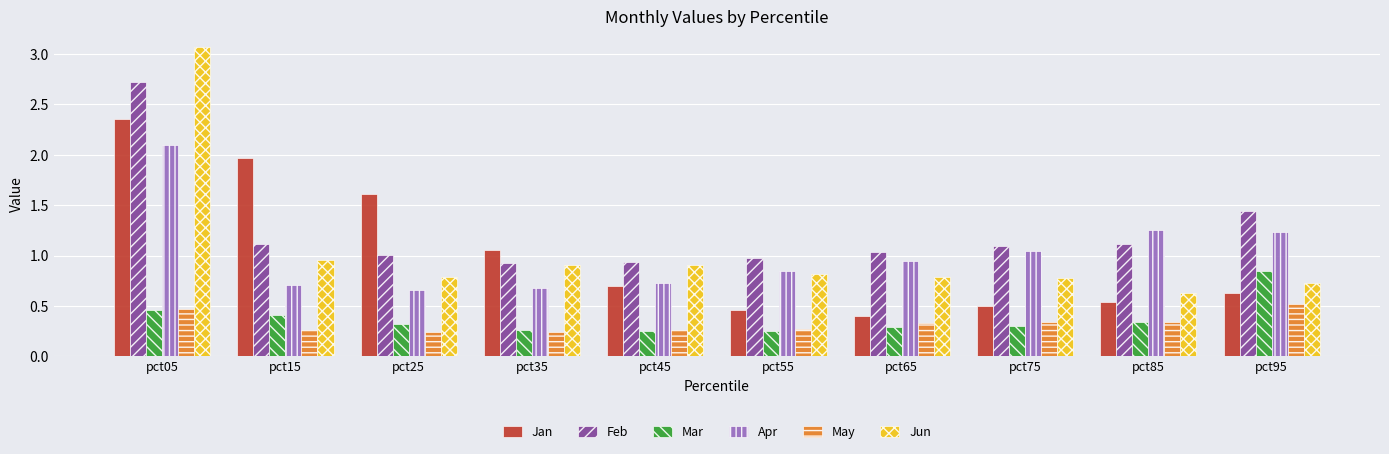

What is the approximate value of Jun at pct75?

0.8